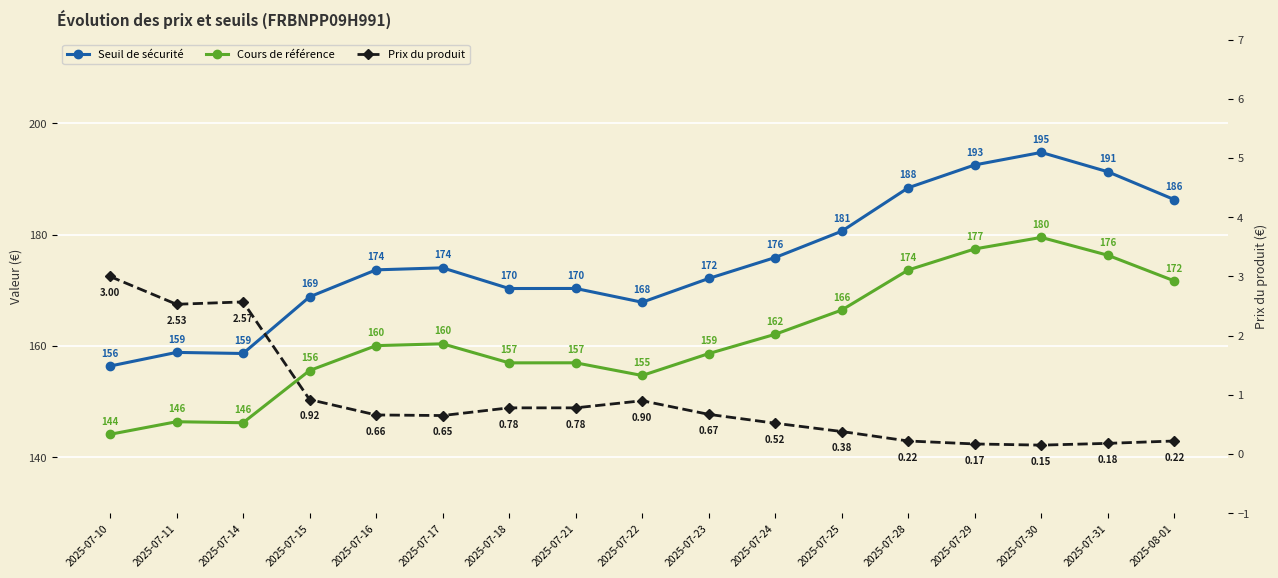

Which series has the largest total across all categories?

Seuil de sécurité